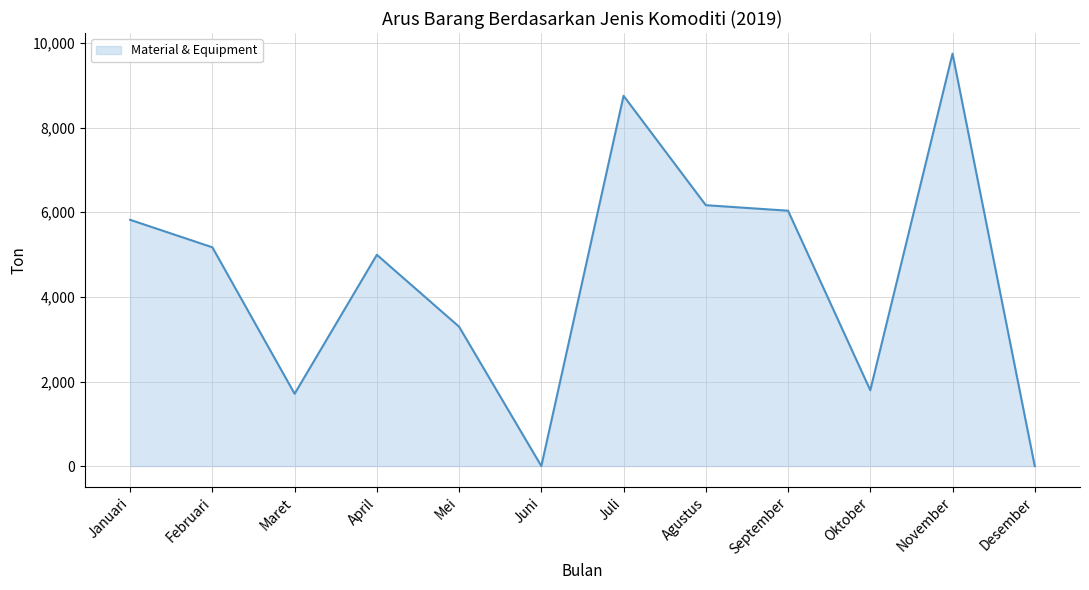

How many interior local valleys (lower than both neighbors) does the data have?

3